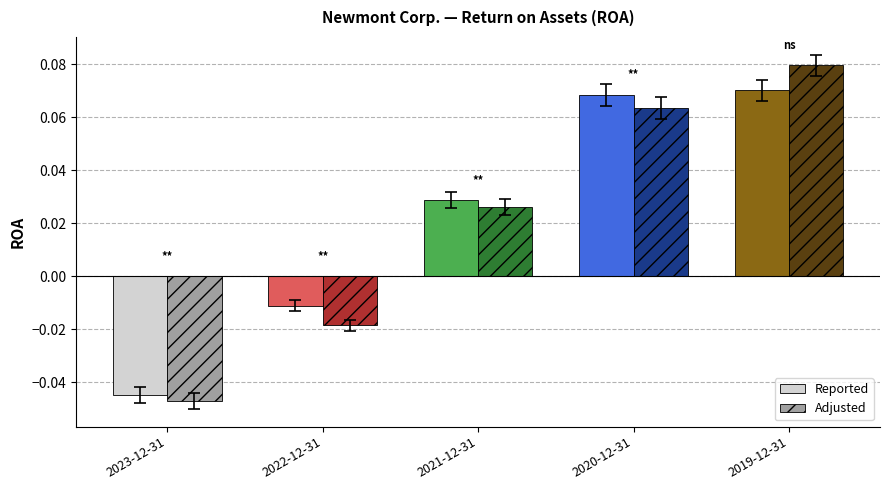

Where is Adjusted nearest to the value 0?

2022-12-31